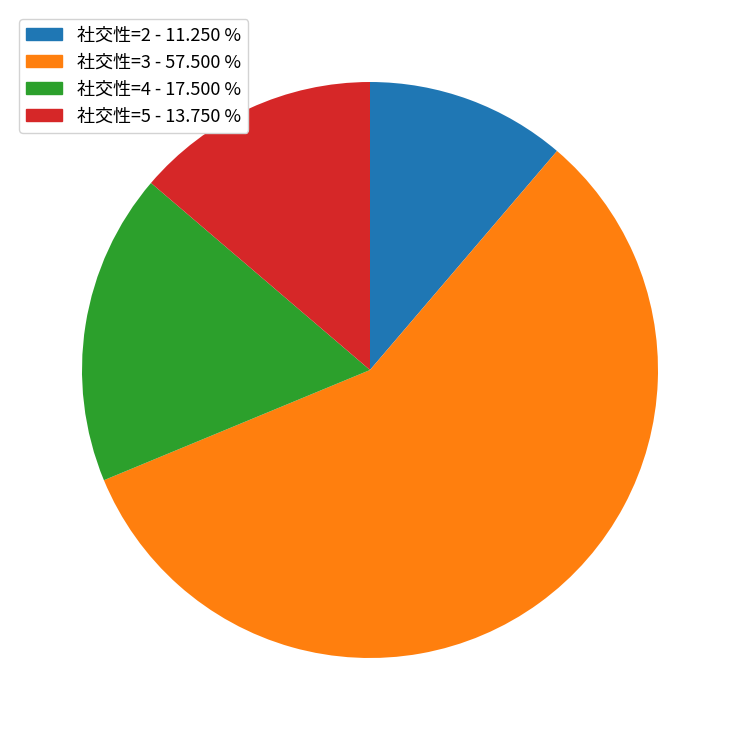

Rank the categories by value from highest to lowest.

社交性=3, 社交性=4, 社交性=5, 社交性=2